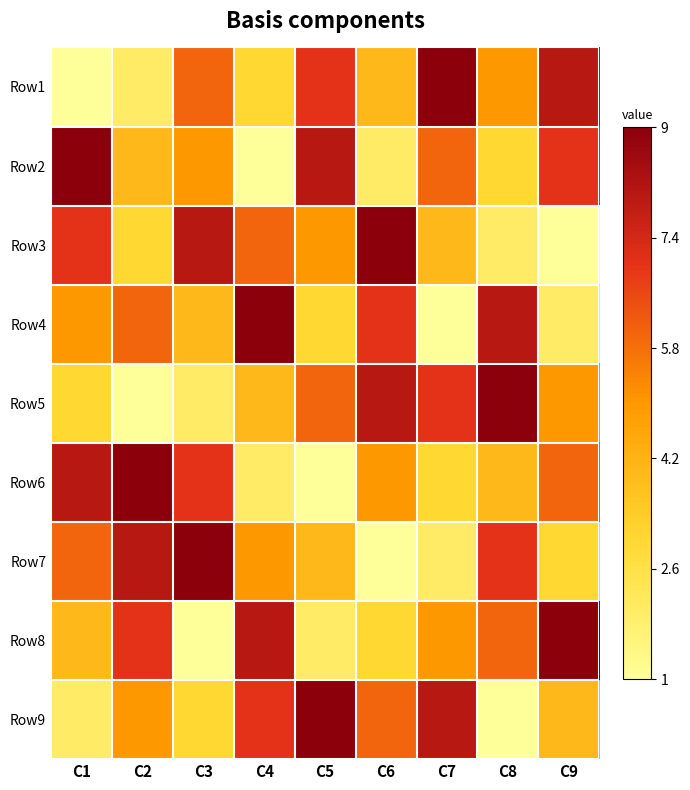

Which has a higher value, C5 or C7?

C7